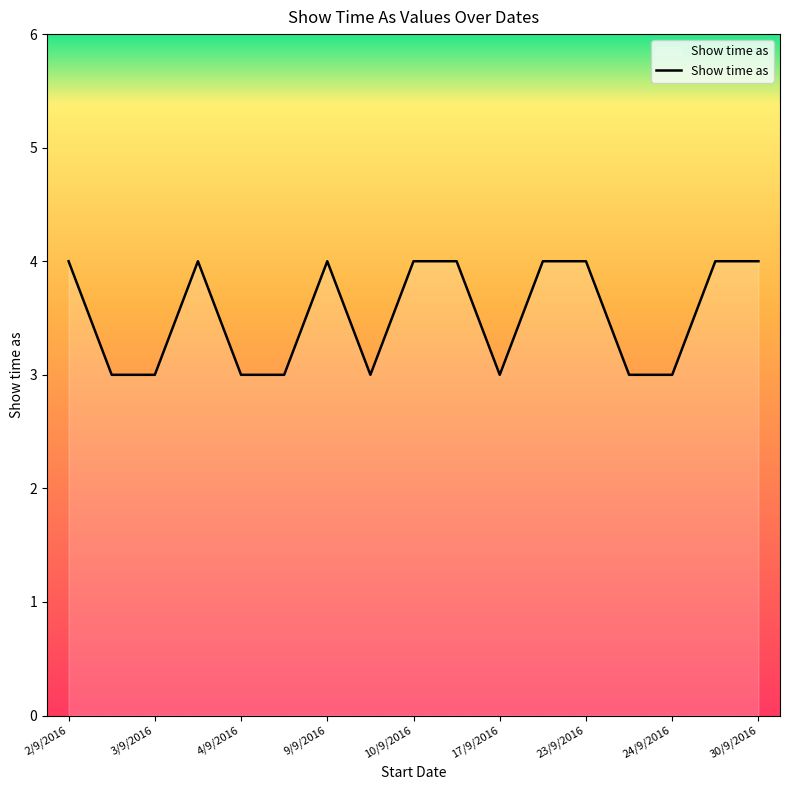

What is the difference between the maximum and minimum values?

1